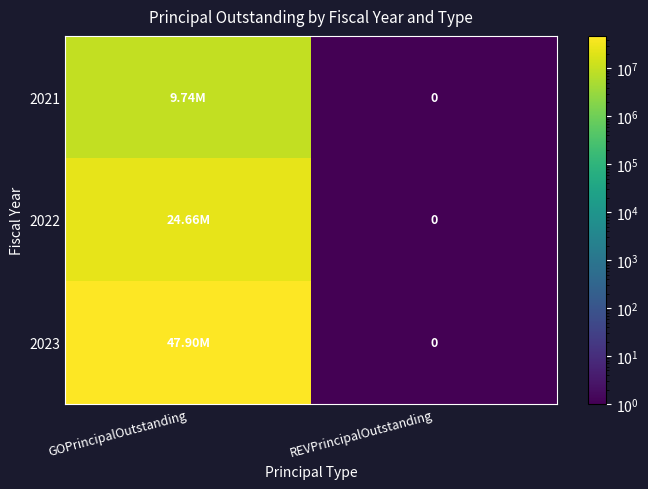

What is the greatest value displayed?

47895000.0